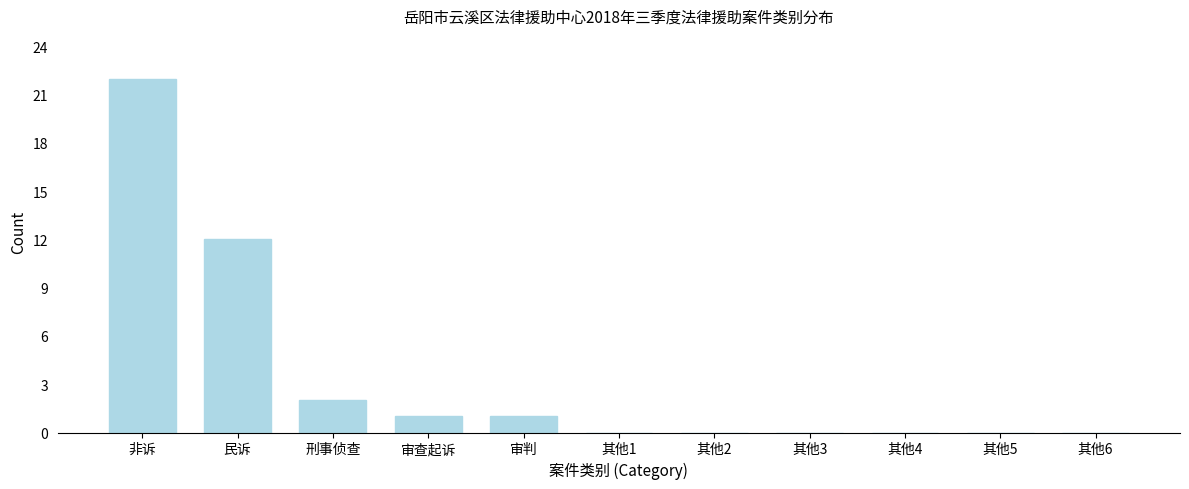

Reading left to right, what are all the values shown in this chart?

非诉=22	民诉=12	刑事侦查=2	审查起诉=1	审判=1	其他1=0	其他2=0	其他3=0	其他4=0	其他5=0	其他6=0